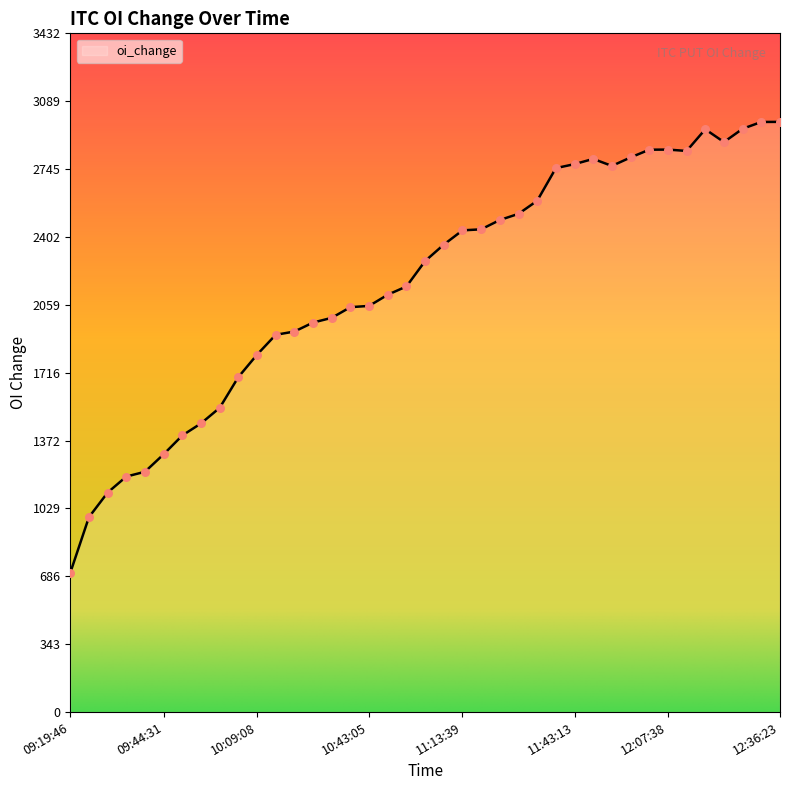

What is the greatest value displayed?

2984.7